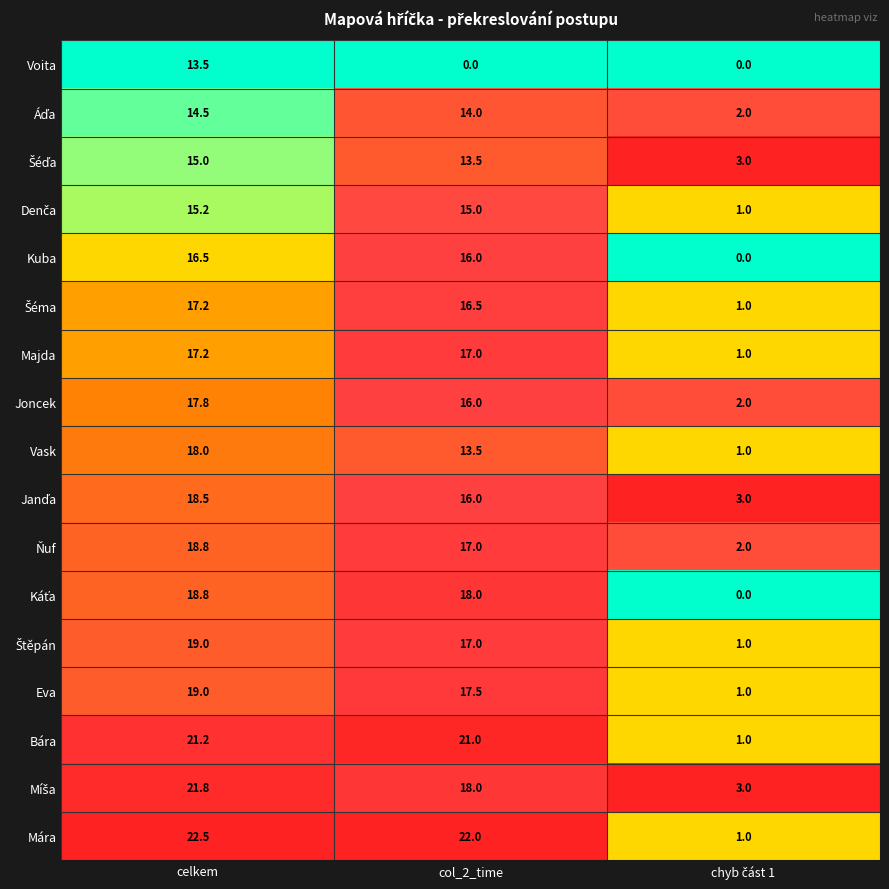

Which category has the highest value in the Voita series?

celkem